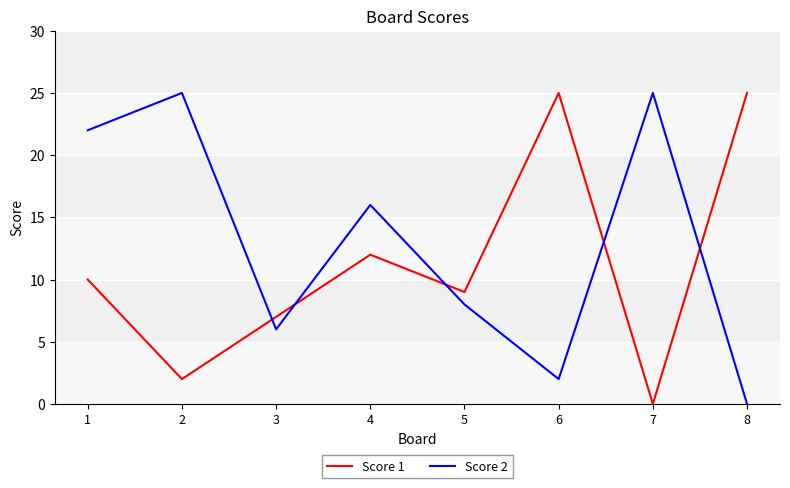

Which series has the largest total across all categories?

Score 2